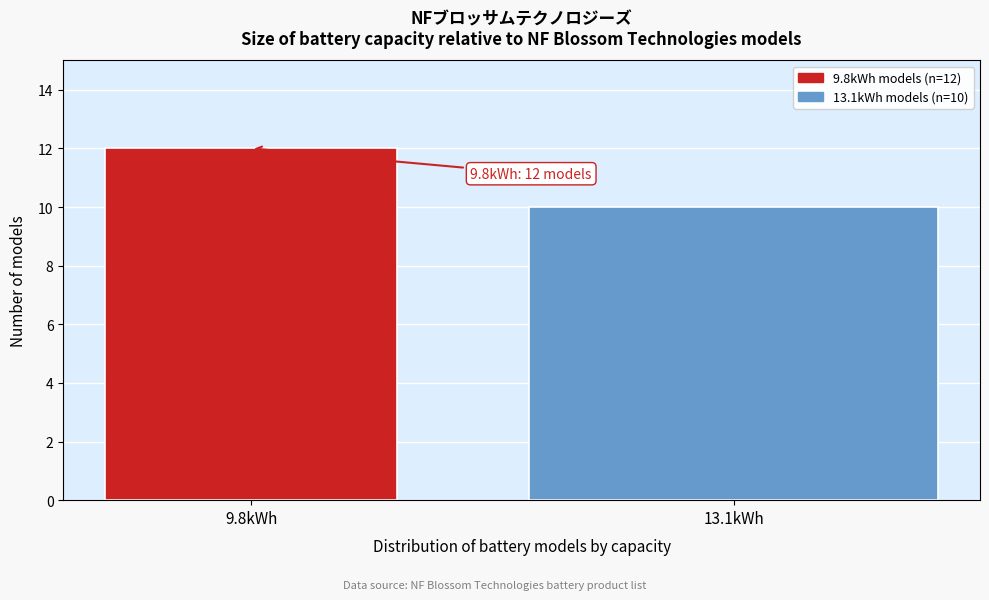

Reading left to right, extract all data points from this chart.

12	10